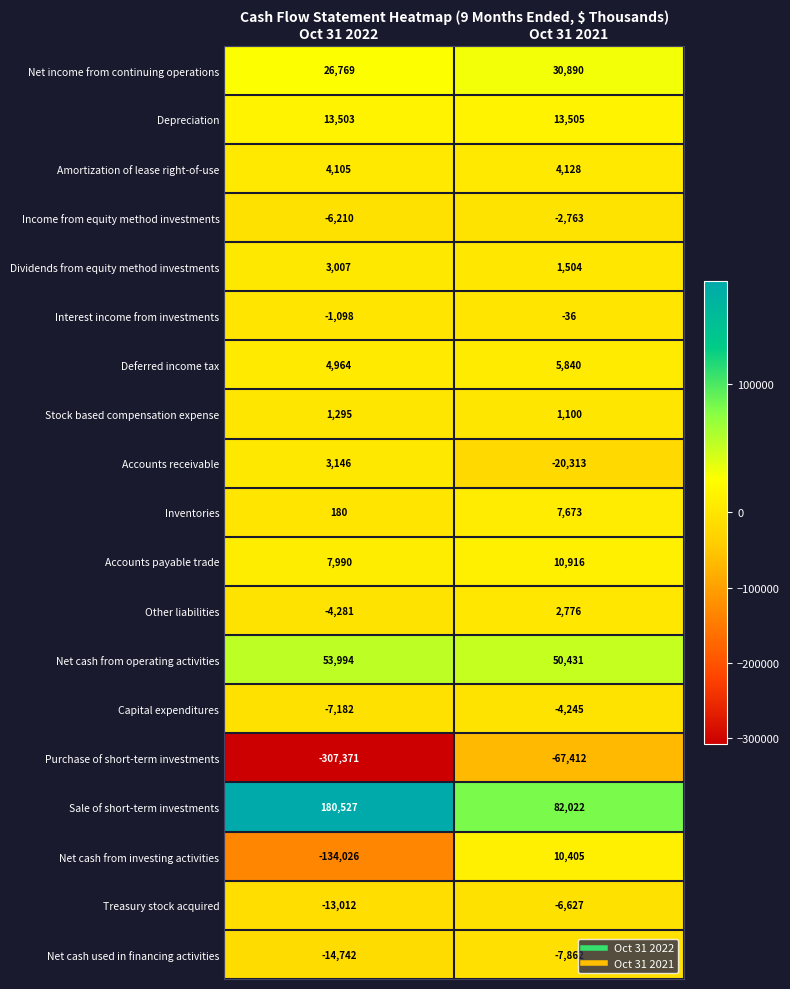

What is the difference between the highest and lowest values at Oct 31 2022?

487898